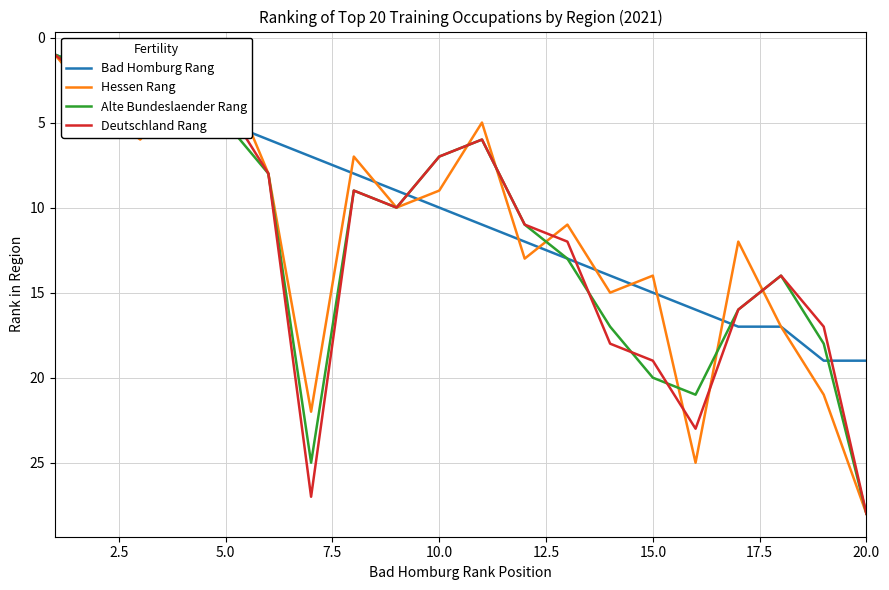

What is the highest value of the Alte Bundeslaender Rang series?

28